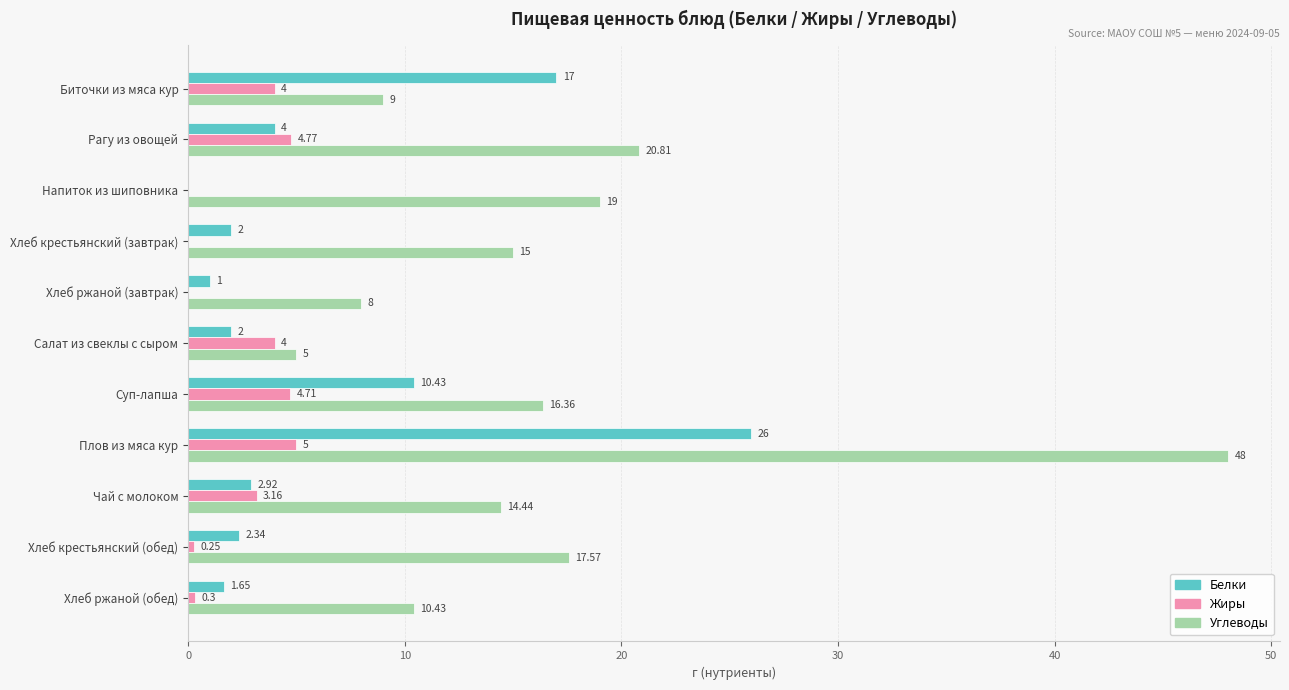

At which category does the chart reach its peak across all series?

Плов из мяса кур